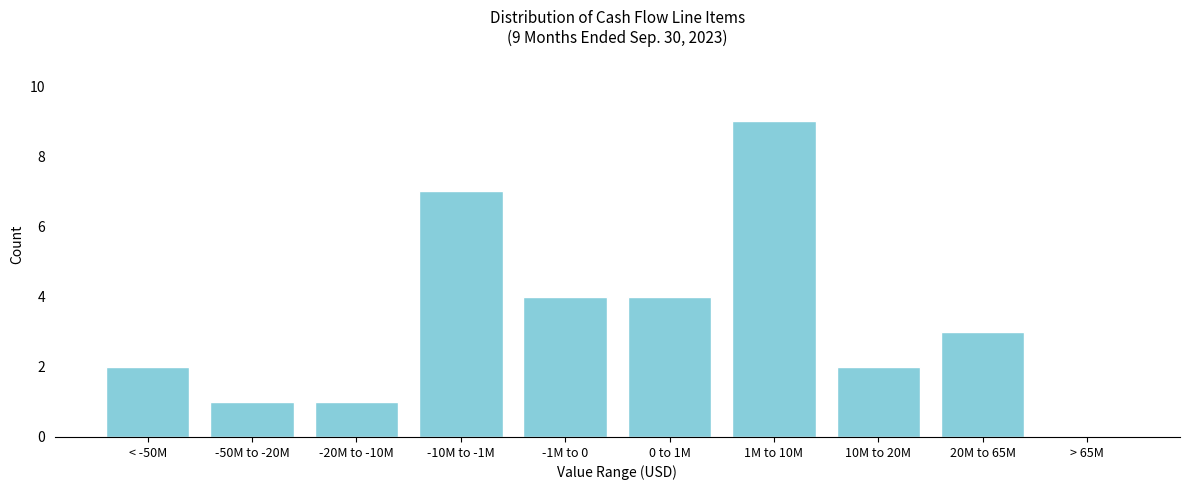

Reading left to right, extract all data points from this chart.

< -50M=2	-50M to -20M=1	-20M to -10M=1	-10M to -1M=7	-1M to 0=4	0 to 1M=4	1M to 10M=9	10M to 20M=2	20M to 65M=3	> 65M=0